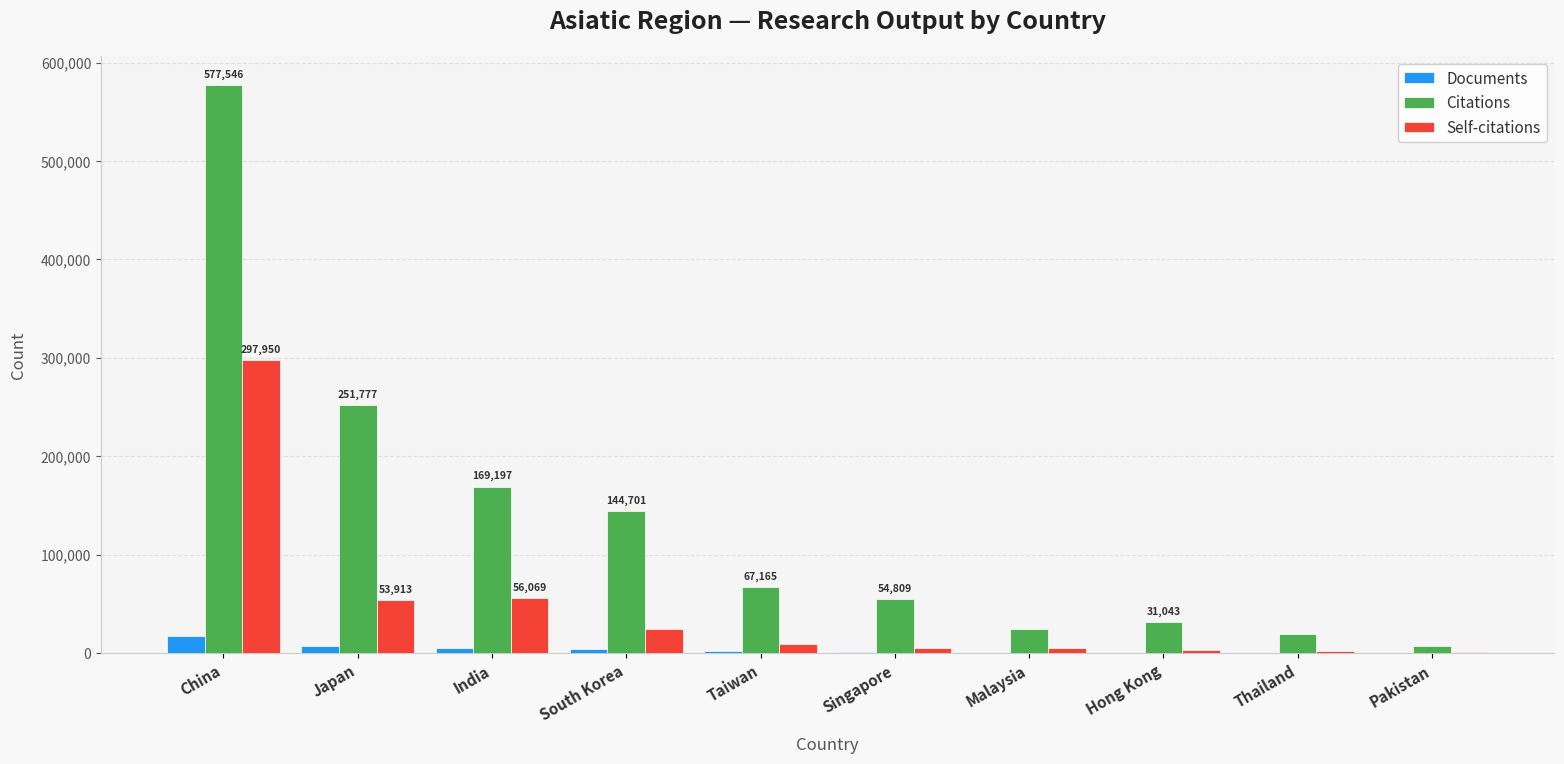

Which series has the largest total across all categories?

Citations